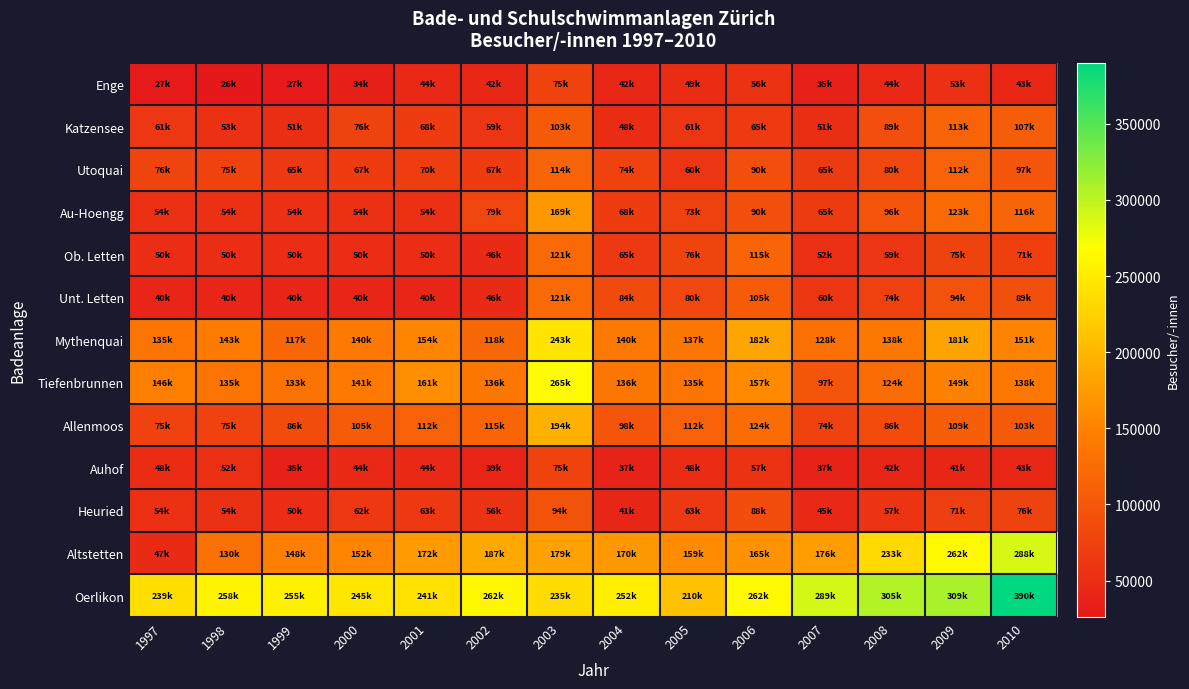

Reading right to left, transcribe all the data shown in this chart.

Enge: 2010=43212	2009=53871	2008=44669	2007=35831	2006=56688	2005=49430	2004=42961	2003=75105	2002=42475	2001=44299	2000=34313	1999=27235	1998=26106	1997=27296
Katzensee: 2010=107775	2009=113987	2008=89037	2007=51010	2006=65900	2005=61120	2004=48892	2003=103062	2002=59918	2001=68471	2000=76137	1999=51019	1998=53655	1997=61783
Utoquai: 2010=97486	2009=112682	2008=80765	2007=65946	2006=90112	2005=60211	2004=74492	2003=114040	2002=67341	2001=70684	2000=67354	1999=65040	1998=75764	1997=76691
Au-Hoengg: 2010=116756	2009=123486	2008=96457	2007=65658	2006=90615	2005=73010	2004=68070	2003=169755	2002=79766	2001=54060	2000=54060	1999=54060	1998=54060	1997=54060
Ob. Letten: 2010=71850	2009=75992	2008=59358	2007=52745	2006=115885	2005=76721	2004=65055	2003=121948	2002=46585	2001=50900	2000=50900	1999=50900	1998=50900	1997=50900
Unt. Letten: 2010=89813	2009=94989	2008=74198	2007=60840	2006=105987	2005=80780	2004=84559	2003=121948	2002=46585	2001=40450	2000=40450	1999=40450	1998=40450	1997=40450
Mythenquai: 2010=151781	2009=181180	2008=138950	2007=128908	2006=182663	2005=137670	2004=140912	2003=243471	2002=118576	2001=154003	2000=140474	1999=117697	1998=143305	1997=135173
Tiefenbrunnen: 2010=138599	2009=149458	2008=124320	2007=97868	2006=157817	2005=135948	2004=136674	2003=265008	2002=136530	2001=161504	2000=141201	1999=133351	1998=135373	1997=146466
Allenmoos: 2010=103836	2009=109169	2008=86512	2007=74598	2006=124628	2005=112625	2004=98297	2003=194774	2002=115924	2001=112202	2000=105829	1999=86950	1998=75320	1997=75320
Auhof: 2010=43686	2009=41351	2008=42264	2007=37257	2006=57284	2005=48551	2004=37529	2003=75581	2002=39657	2001=44615	2000=44175	1999=35769	1998=52606	1997=48621
Heuried: 2010=76389	2009=71350	2008=57573	2007=45568	2006=88330	2005=63929	2004=41435	2003=94023	2002=56382	2001=63136	2000=62567	1999=50629	1998=54686	1997=54192
Altstetten: 2010=288029	2009=262824	2008=233265	2007=176428	2006=165644	2005=159271	2004=170759	2003=179942	2002=187612	2001=172915	2000=152070	1999=148941	1998=130177	1997=47750
Oerlikon: 2010=390065	2009=309613	2008=305433	2007=289488	2006=262648	2005=210766	2004=252328	2003=235880	2002=262003	2001=241135	2000=245353	1999=255142	1998=258782	1997=239214